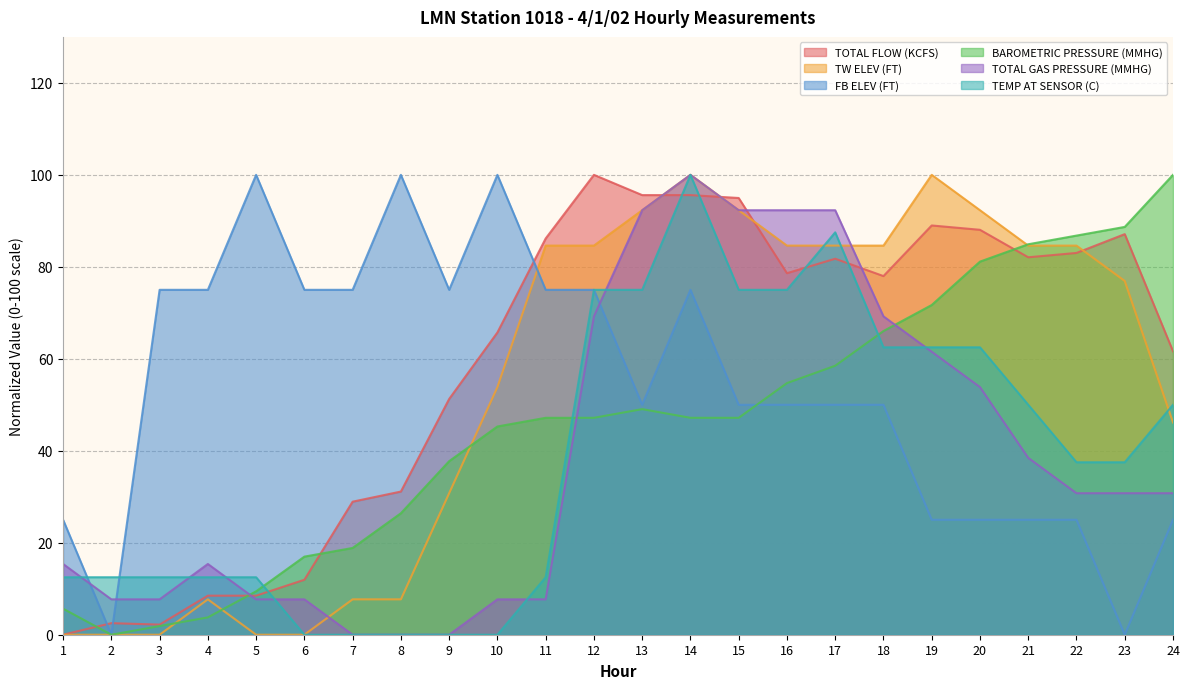

How many values in TEMP AT SENSOR (C) are above zero?

19